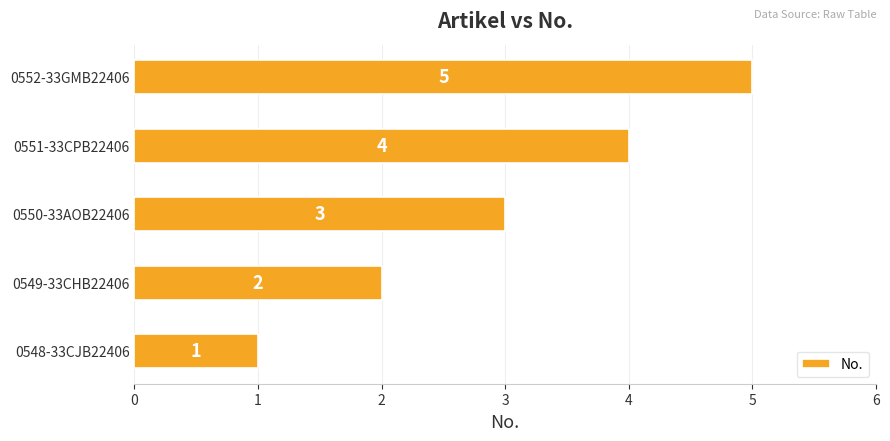

What is the difference between the second highest and minimum values?

3